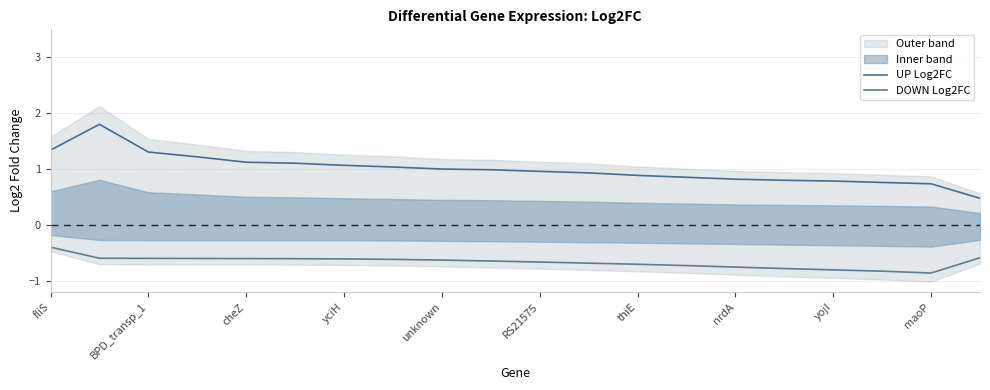

True or false: UP Log2FC and DOWN Log2FC cross at least once.

False